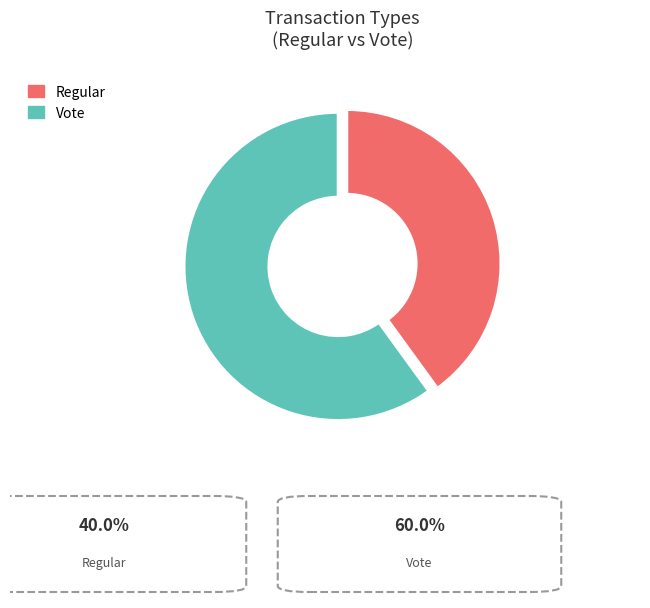

Approximately how many times larger is the value at Vote compared to Regular?

1.5